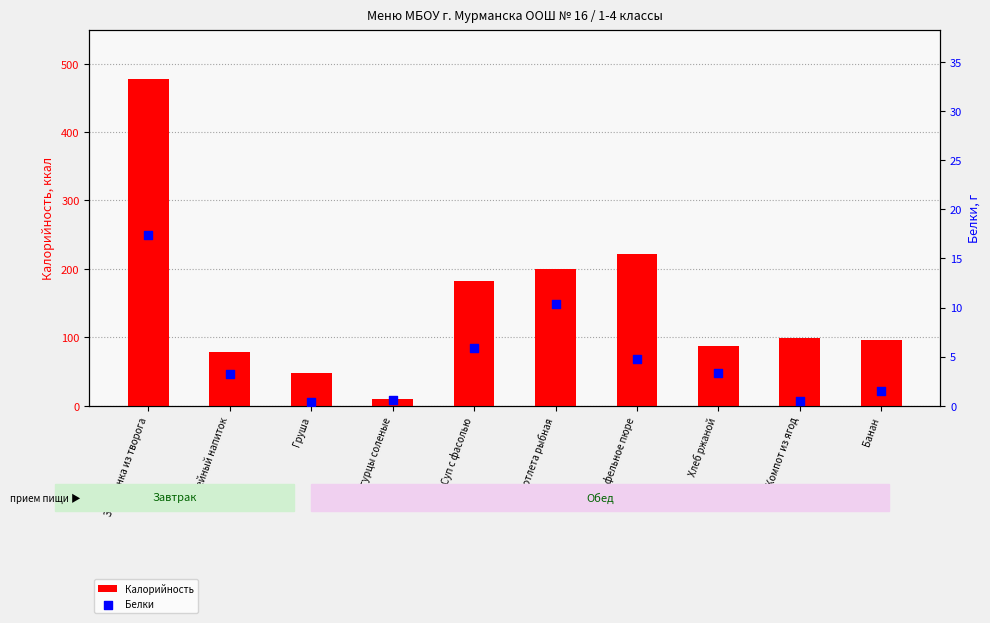

What are all the series names shown in the legend?

Калорийность, Белки